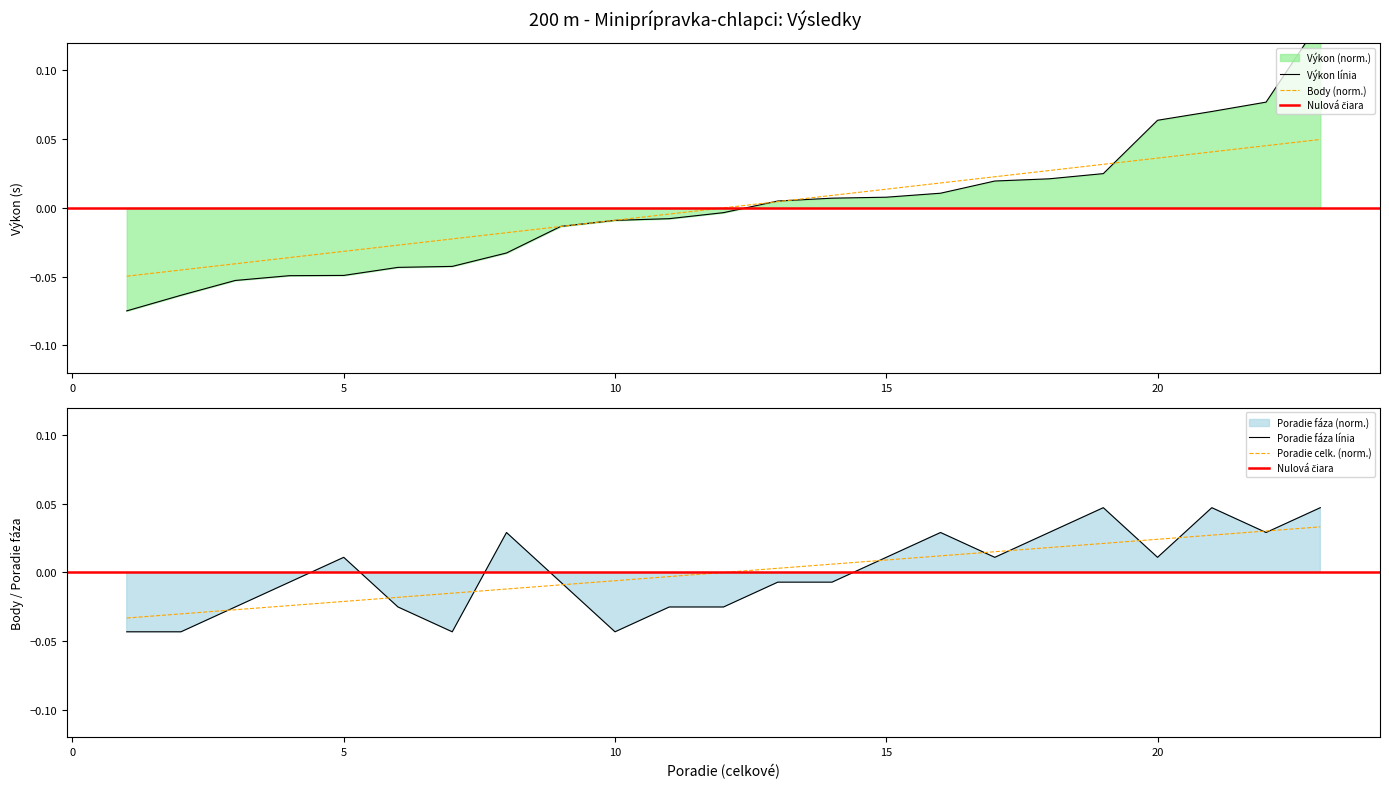

Reading left to right, what are all the values shown in this chart?

Poradie (sourhn.): 1=-0.0	2=-0.0	3=-0.0	4=-0.0	5=-0.0	6=-0.0	7=-0.0	8=-0.0	9=-0.0	10=-0.0	11=-0.0	12=0.0	13=0.0	14=0.0	15=0.0	16=0.0	17=0.0	18=0.0	19=0.0	20=0.0	21=0.0	22=0.0	23=0.0
Výkon: 1=-0.1	2=-0.1	3=-0.1	4=-0.0	5=-0.0	6=-0.0	7=-0.0	8=-0.0	9=-0.0	10=-0.0	11=-0.0	12=-0.0	13=0.0	14=0.0	15=0.0	16=0.0	17=0.0	18=0.0	19=0.0	20=0.1	21=0.1	22=0.1	23=0.1
Body: 1=-0.0	2=-0.0	3=-0.0	4=-0.0	5=-0.0	6=-0.0	7=-0.0	8=-0.0	9=-0.0	10=-0.0	11=-0.0	12=0.0	13=0.0	14=0.0	15=0.0	16=0.0	17=0.0	18=0.0	19=0.0	20=0.0	21=0.0	22=0.0	23=0.0
Poradie (fáza): 1=-0.0	2=-0.0	3=-0.0	4=-0.0	5=0.0	6=-0.0	7=-0.0	8=0.0	9=-0.0	10=-0.0	11=-0.0	12=-0.0	13=-0.0	14=-0.0	15=0.0	16=0.0	17=0.0	18=0.0	19=0.0	20=0.0	21=0.0	22=0.0	23=0.0